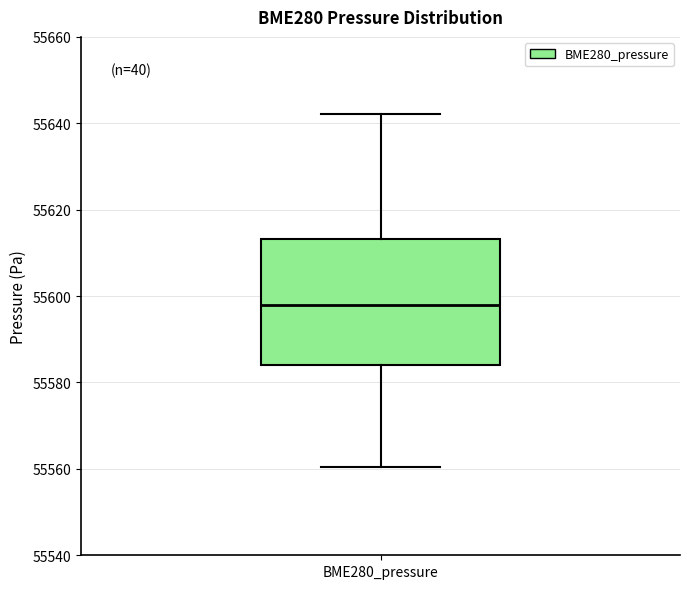

Read this box plot against the y-axis: the position of the median line, the range covered by the box, and the ends of both whiskers. The values are not printed on the chart, so give them approximately, as read against the axis.

median 55598, box 55584 to 55614, whiskers 55560 to 55642